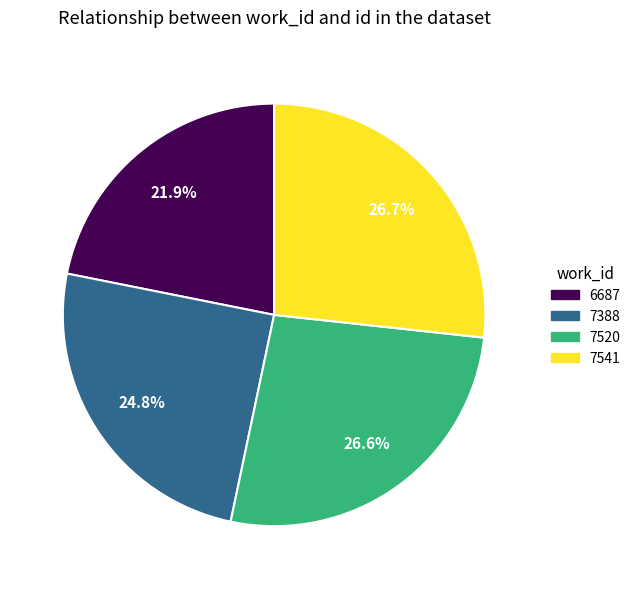

Combined, do 7520 and 7541 account for over 50%?

Yes